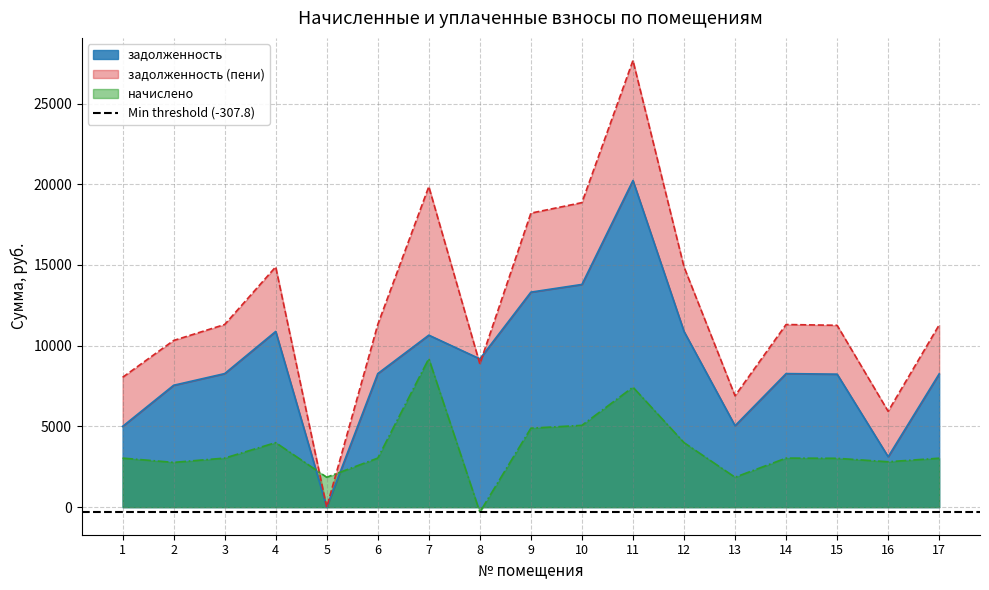

What is the lowest value of the задолженность series?

0.6